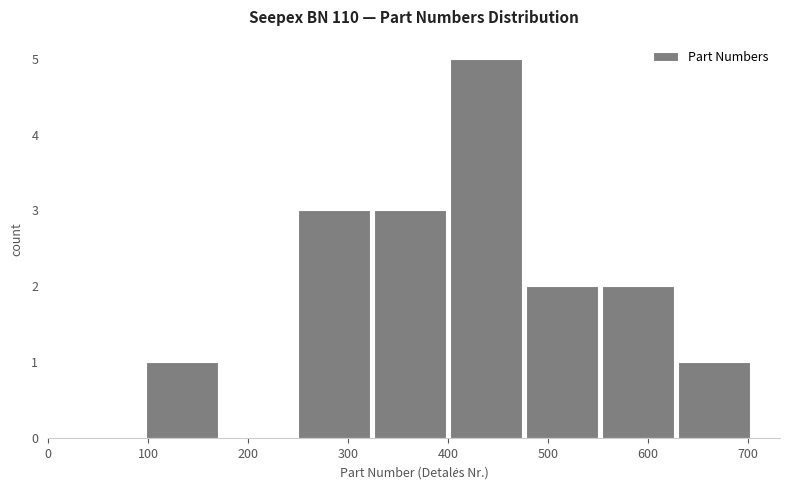

Over which range of the x-axis is the bar tallest?

402 to 478